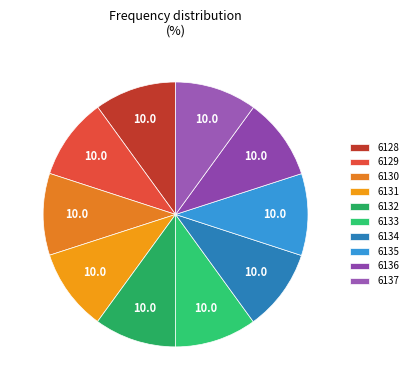

What percentage is the 6132 slice, to the nearest percent?

10%